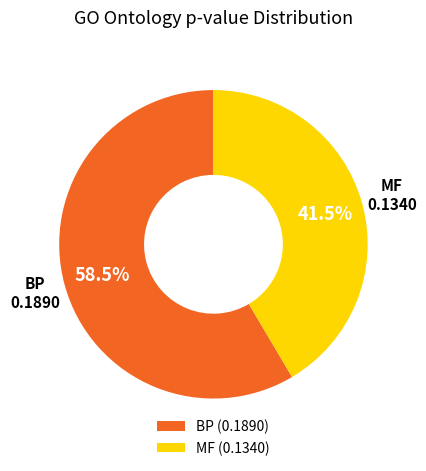

Which has a higher value, BP (0.1890) or MF (0.1340)?

BP (0.1890)